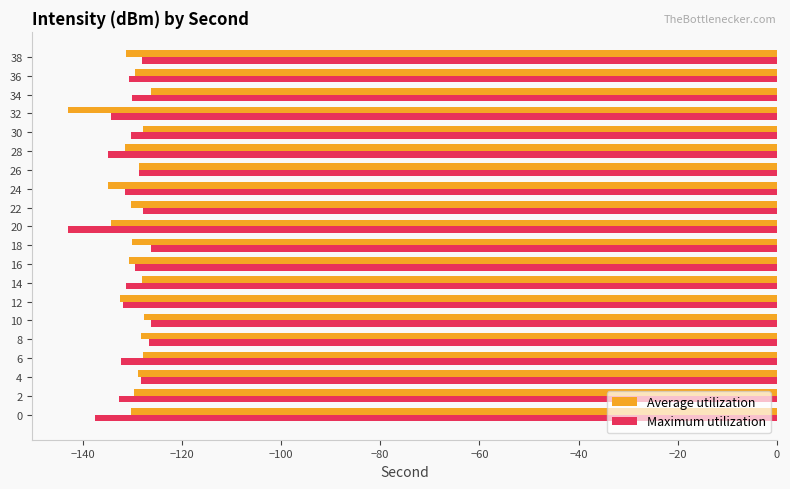

Which category has the lowest value in the Maximum utilization series?

20